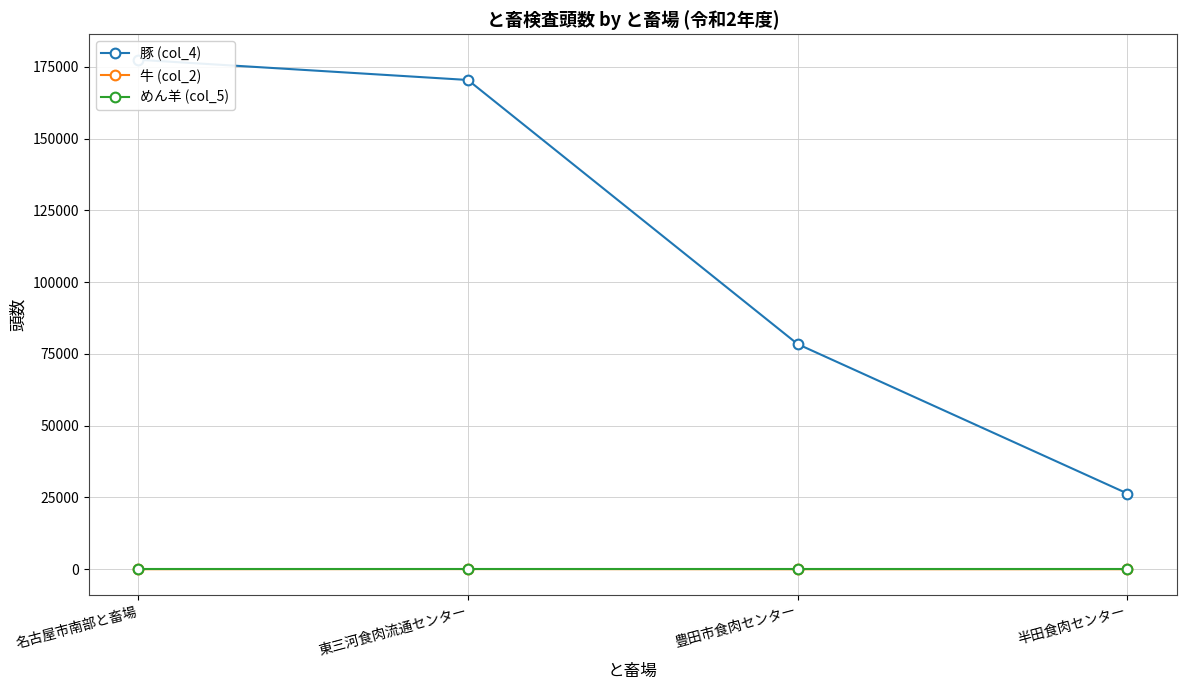

Rank the categories by 牛 (col_2) value from lowest to highest.

豊田市食肉センター, 半田食肉センター, 名古屋市南部と畜場, 東三河食肉流通センター